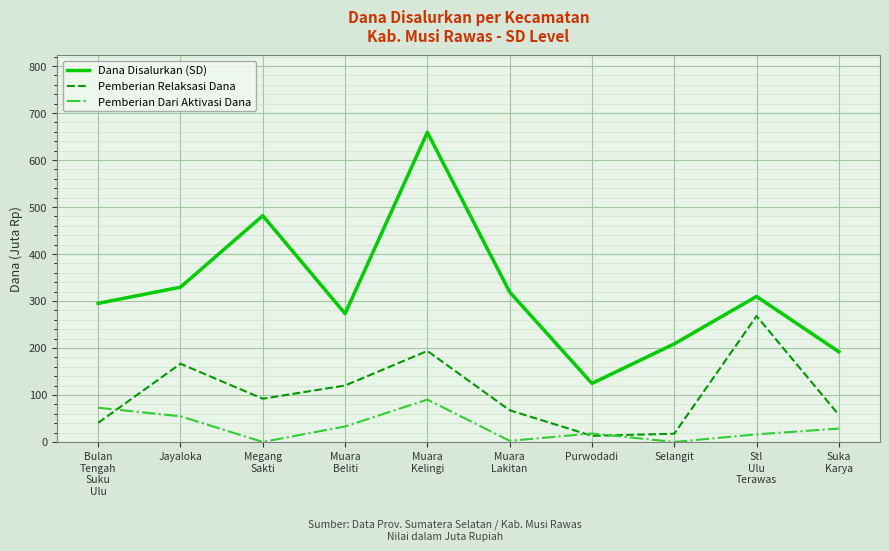

What is the maximum value for Pemberian Relaksasi Dana?

268.0